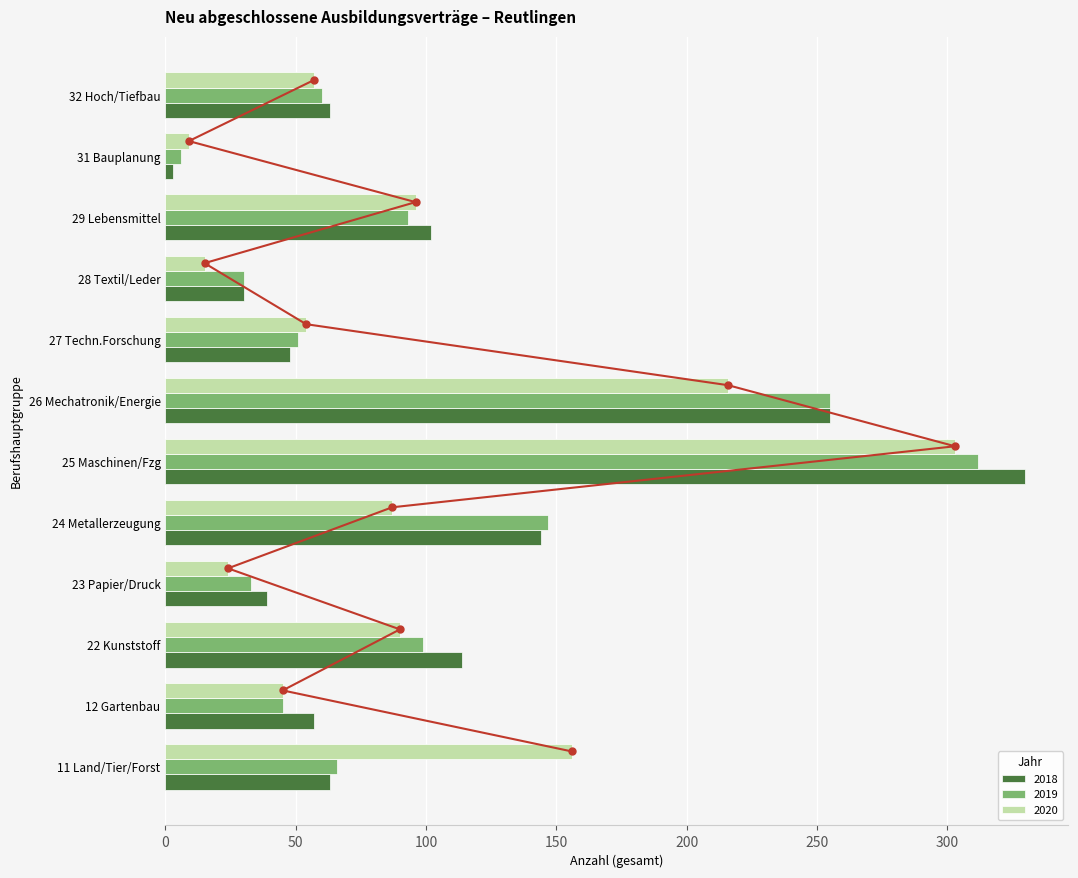

At which label does 2018 reach its peak?

25 Maschinen/Fzg